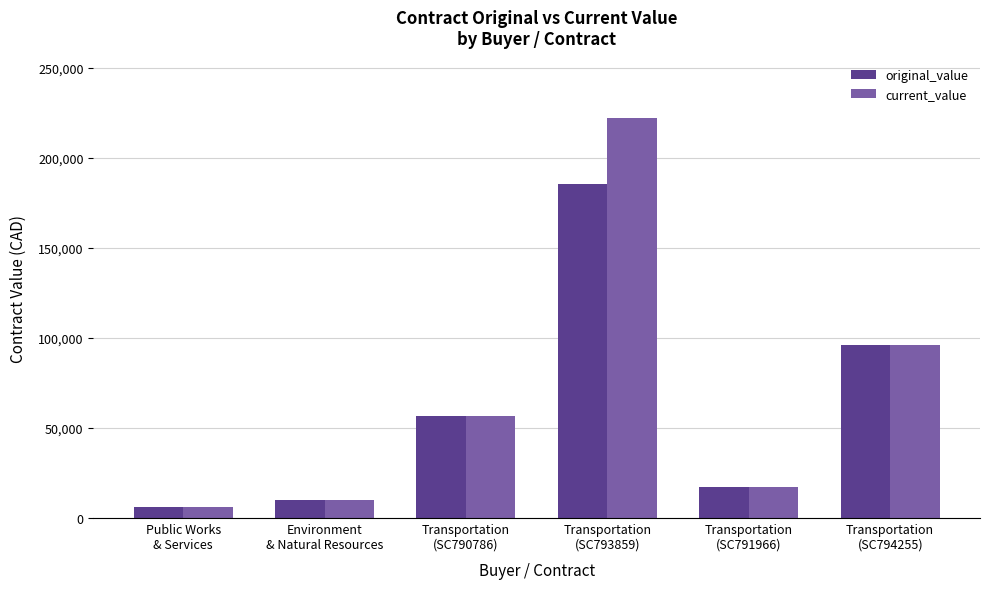

What is the sum of all original_value values?

371750